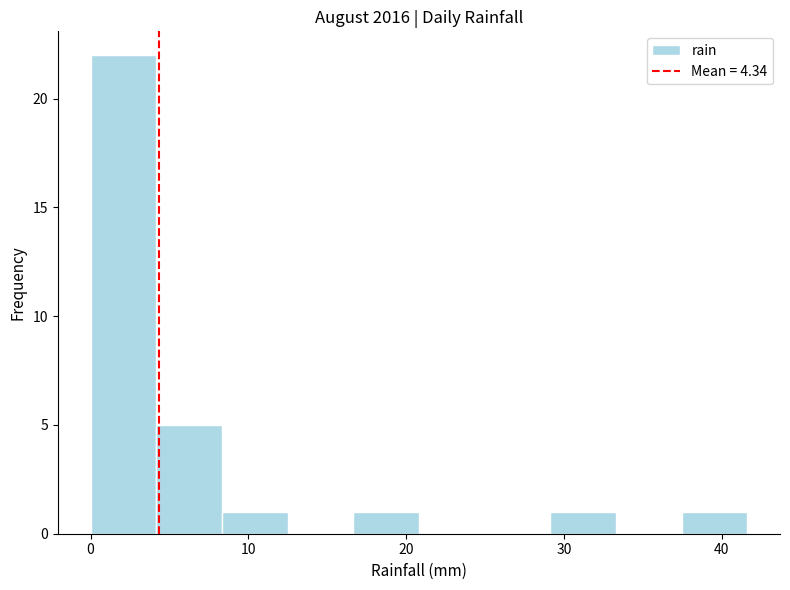

What is the height of the bar covering 37 to 42 on the x-axis? Neither the bar edges nor the heights are printed on the chart, so give them approximately, as read against the axes.

1